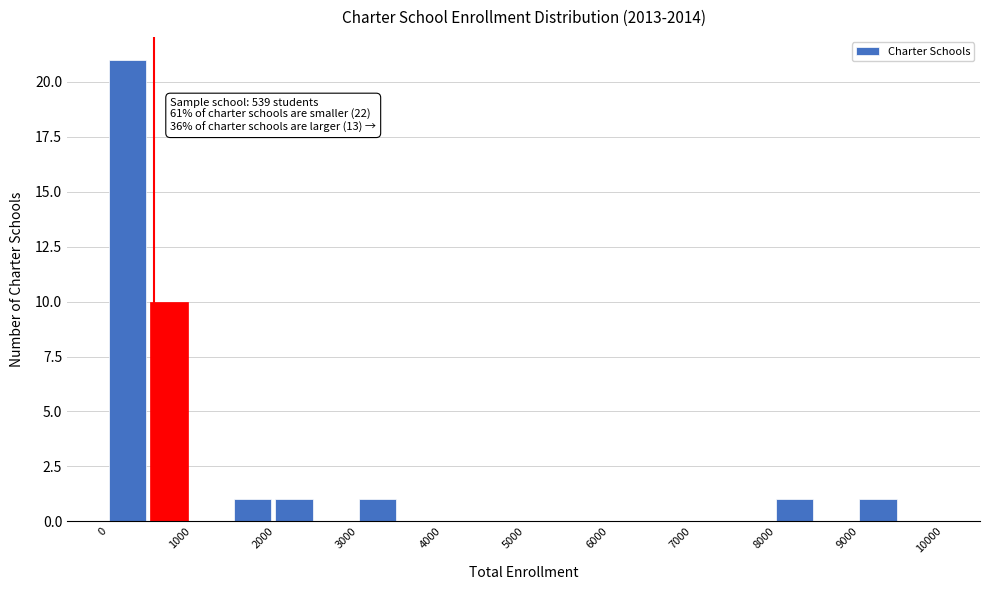

Over which range of the x-axis is the bar tallest?

0 to 500